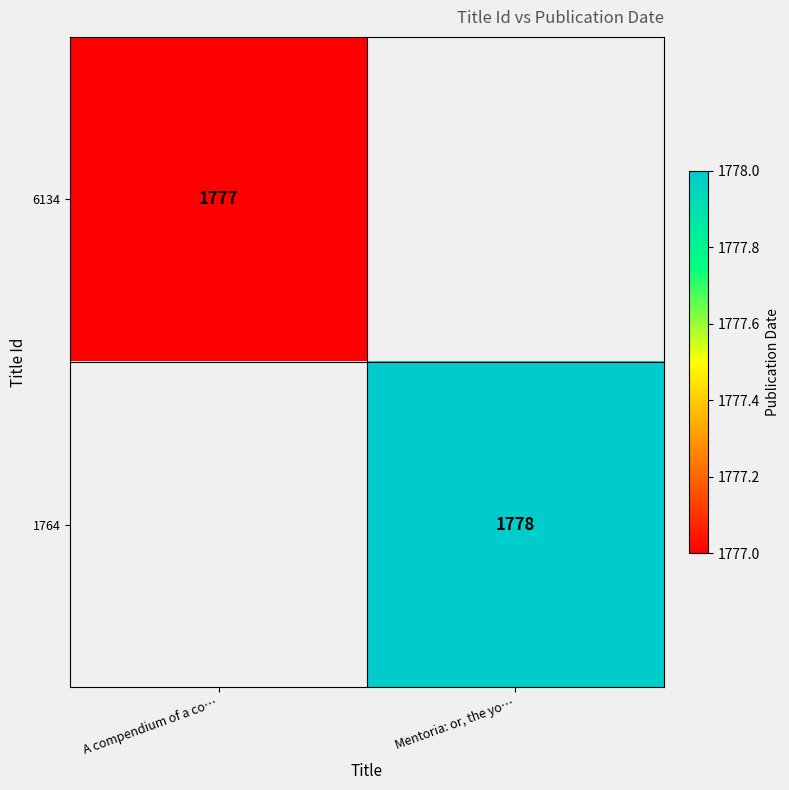

The 6134 series shows 716 at A compendium of a co…. True or false?

False